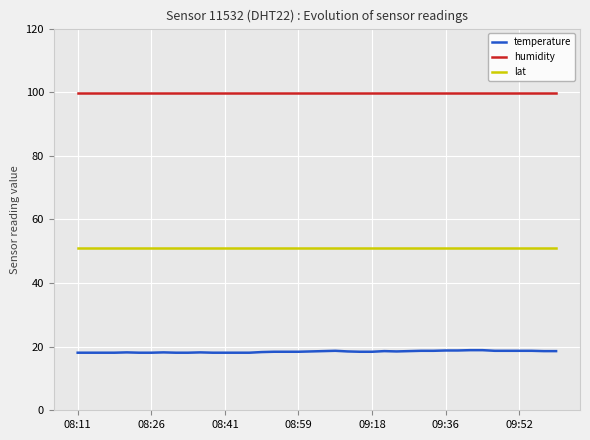

What is the greatest value displayed?

99.9